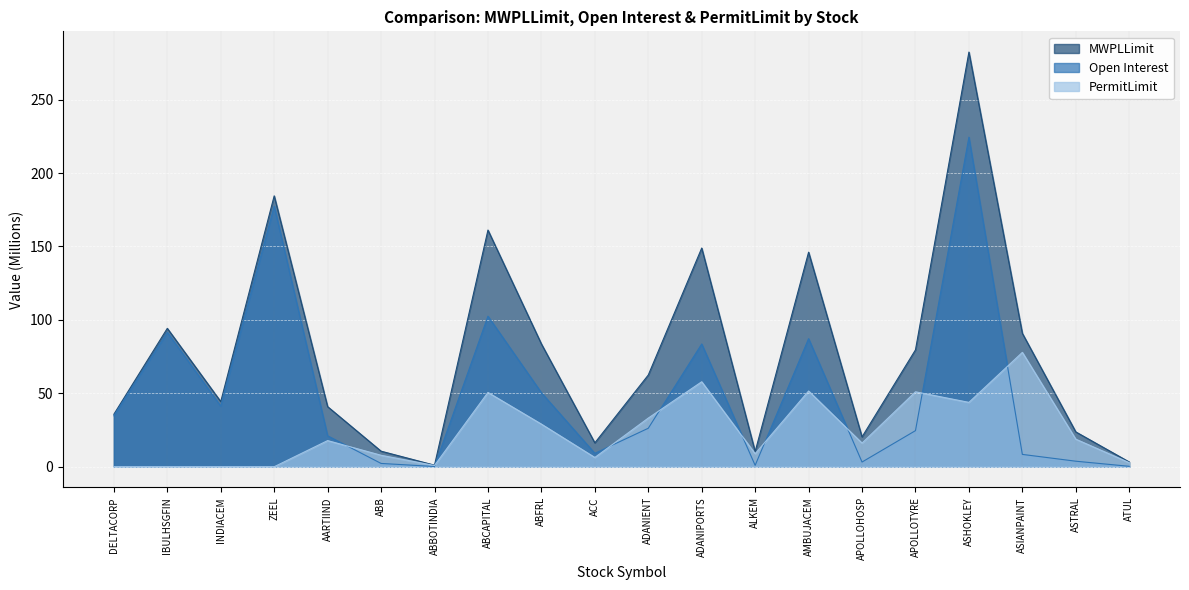

After their last crossing, which series has the higher values: PermitLimit or Open Interest?

PermitLimit